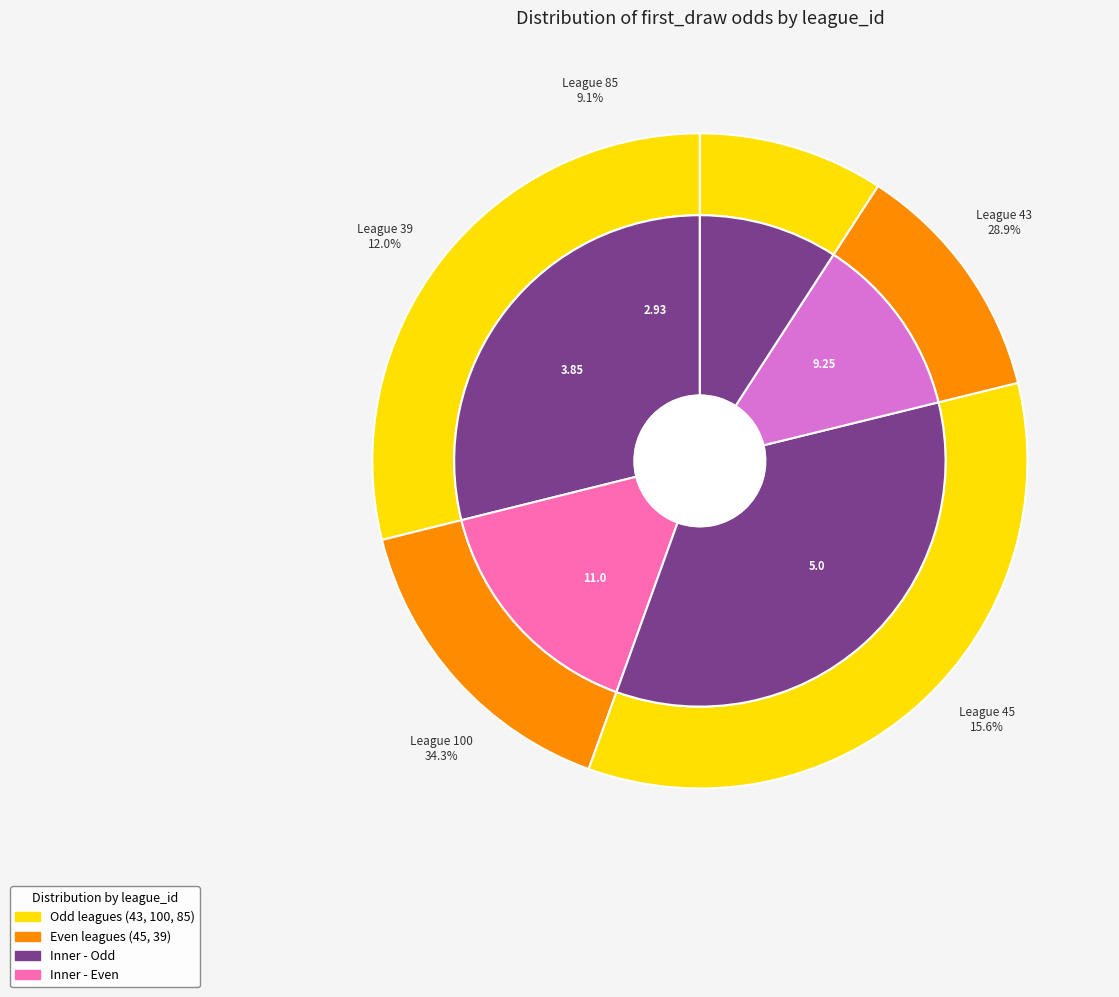

Is there a majority slice in this chart?

No